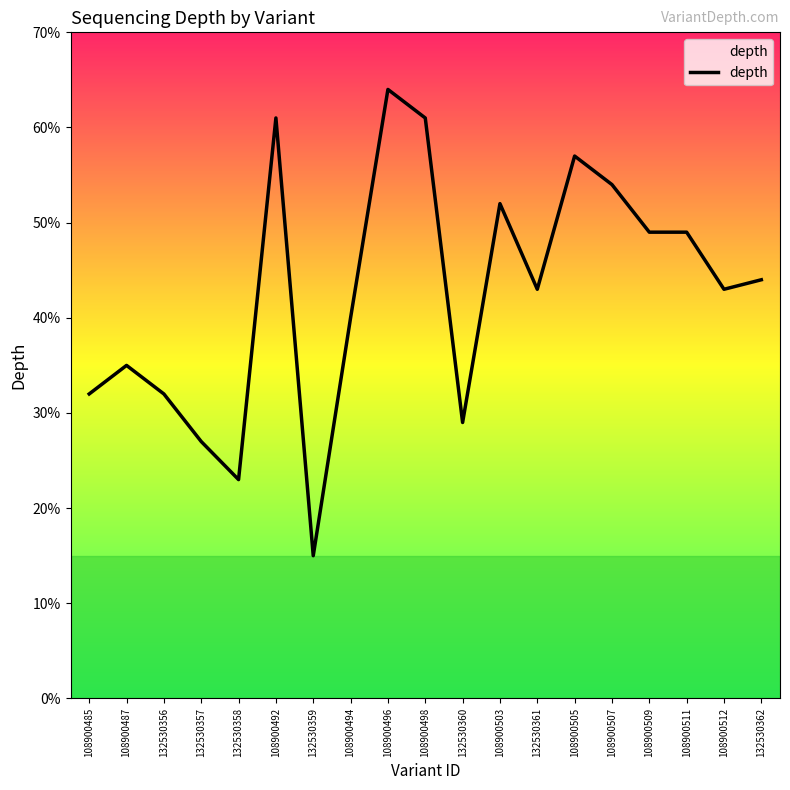

The value at 132530362 is 61. True or false?

False